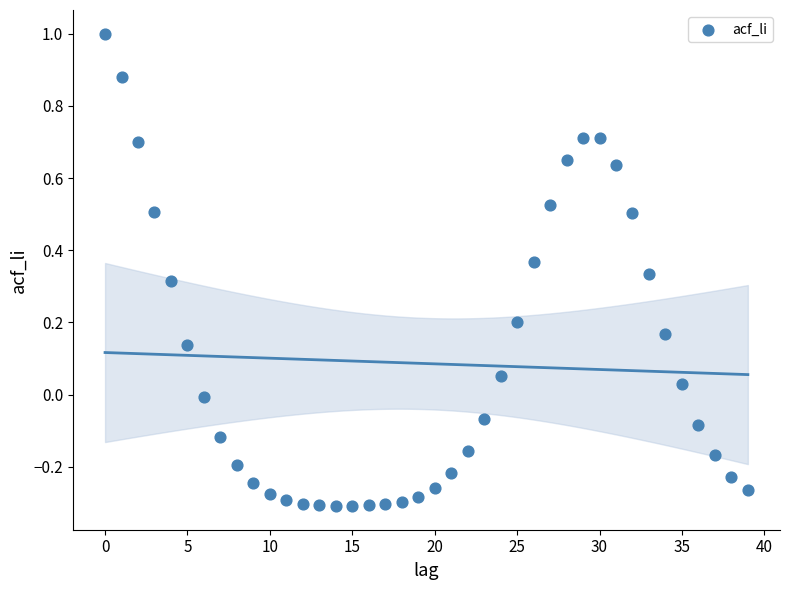

What is the range of Y values (max minus min)?

1.3